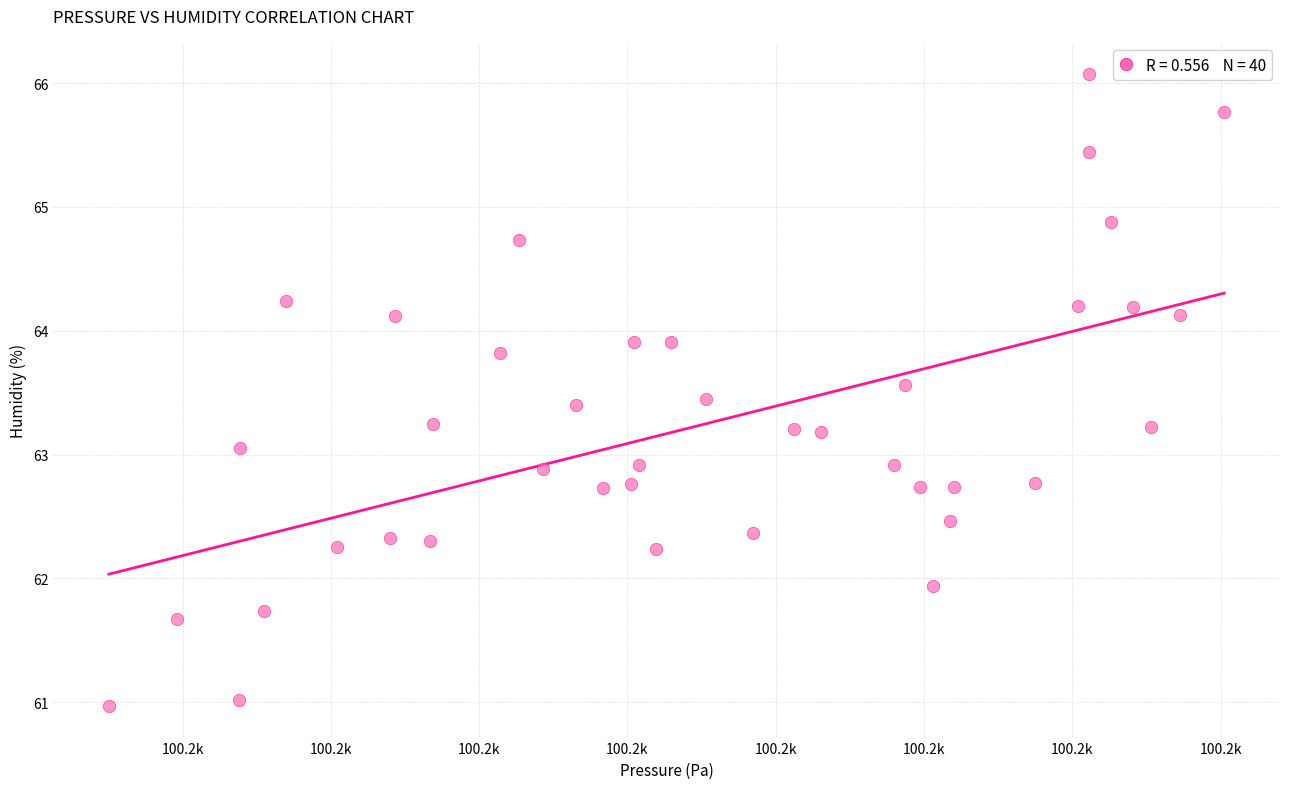

What is the range of Y values (max minus min)?

5.1